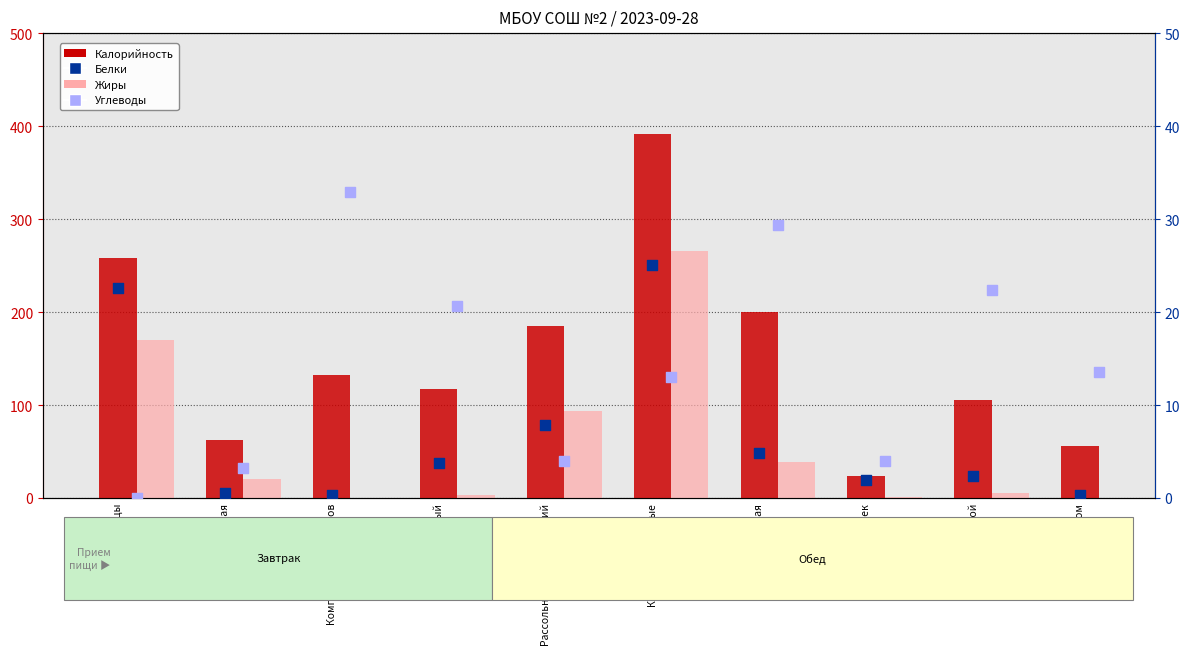

At how many categories does at least one series exceed 388?

1